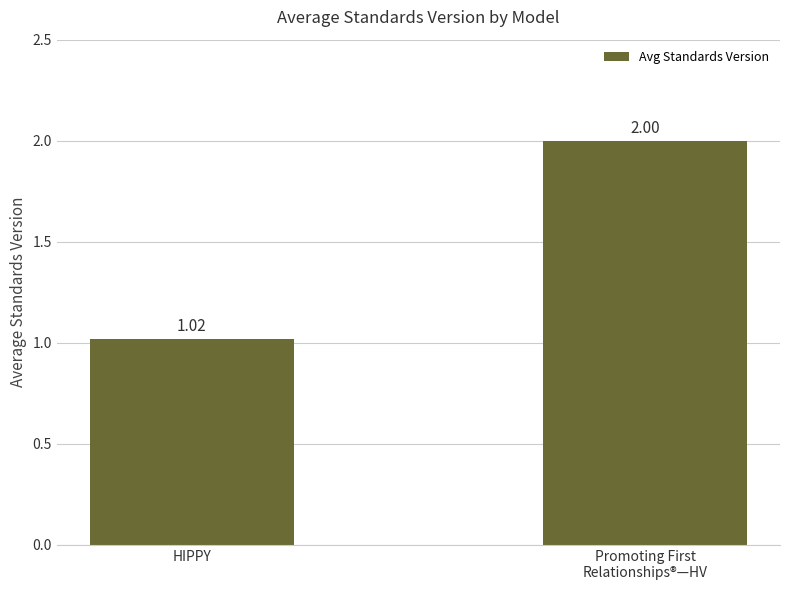

What is the label of the 2nd bar from the right?

HIPPY